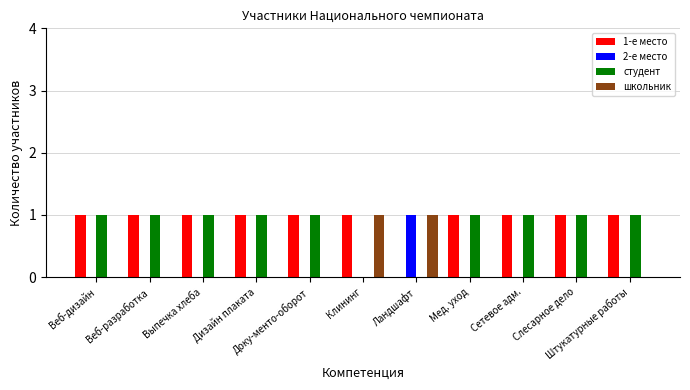

At which label does 1-е место reach its peak?

Веб-дизайн